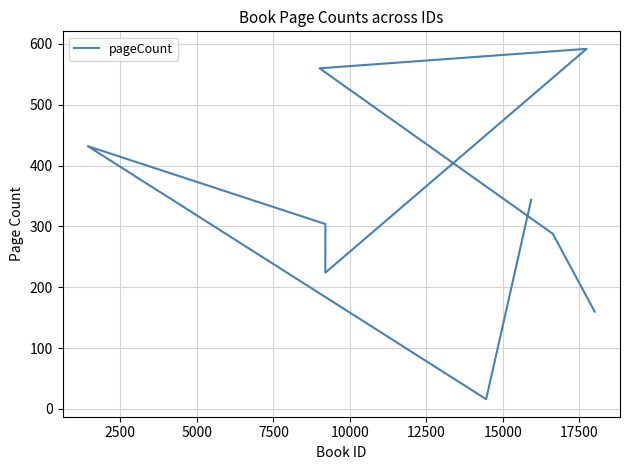

Reading left to right, extract all data points from this chart.

160	288	560	592	224	304	432	16	344